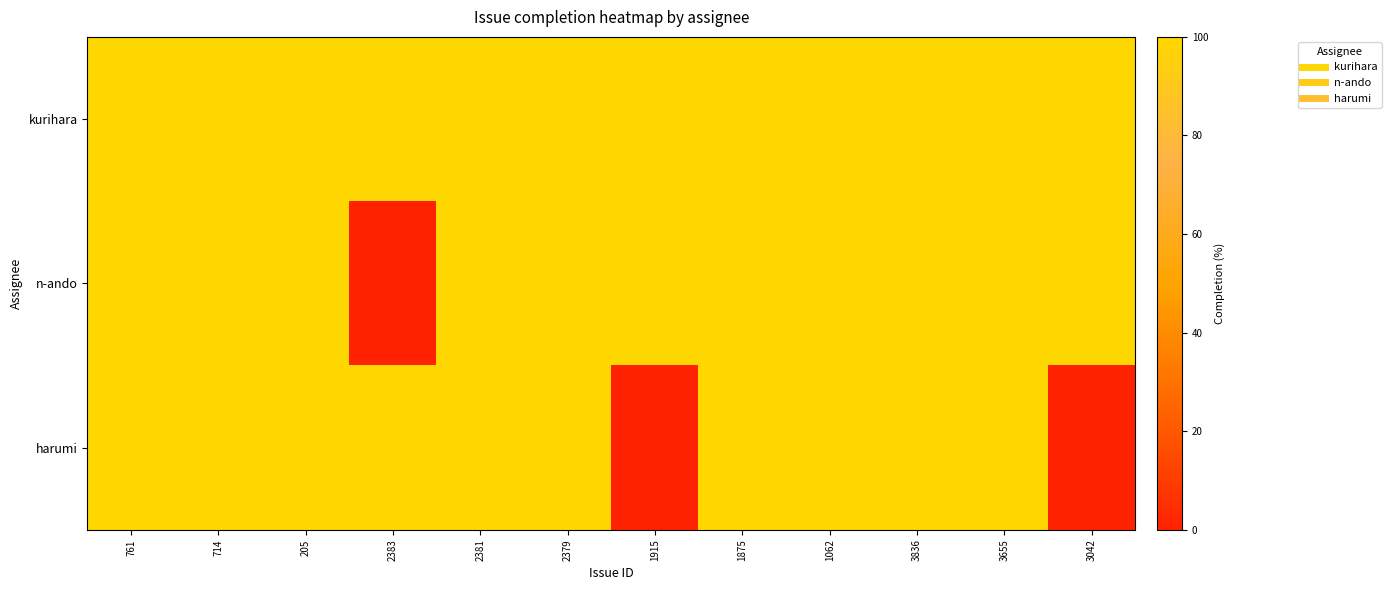

Which has a higher value, 3042 or 2379?

3042